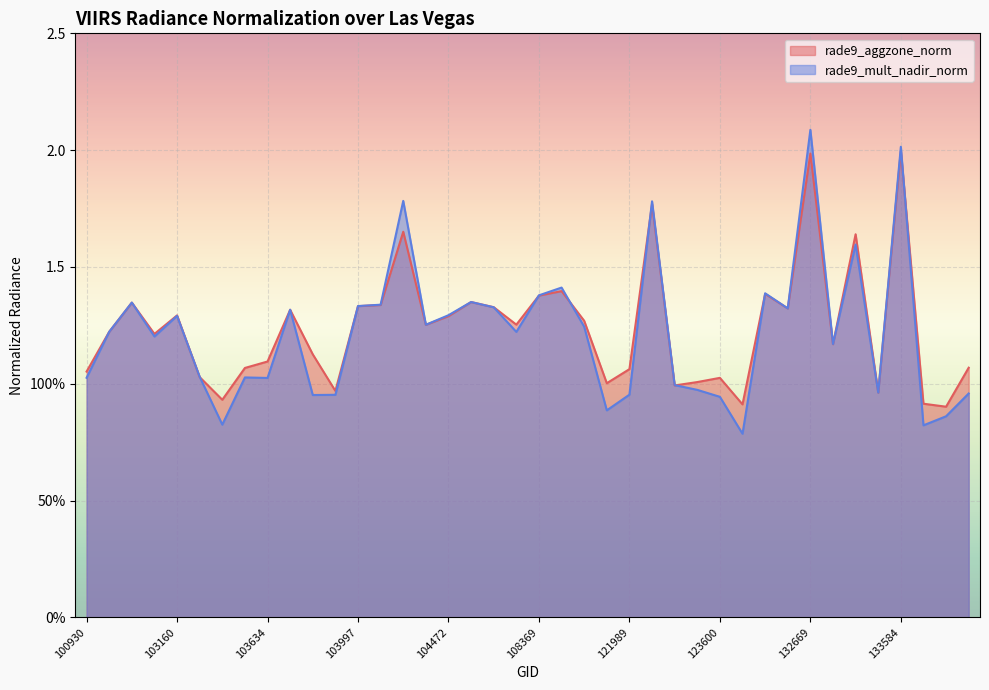

True or false: rade9_mult_nadir_norm and rade9_aggzone_norm cross at least once.

True